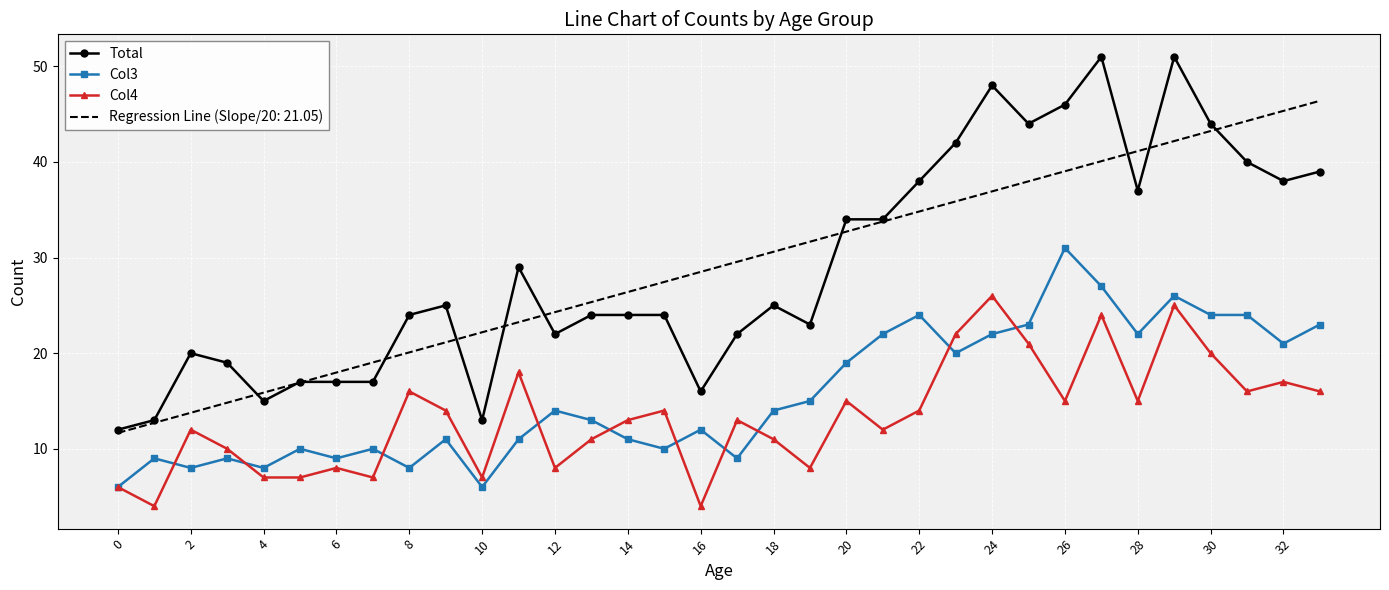

List the series in order of their peak value, lowest first.

Col4, Col3, Regression Line (Slope/20: 21.05), Total